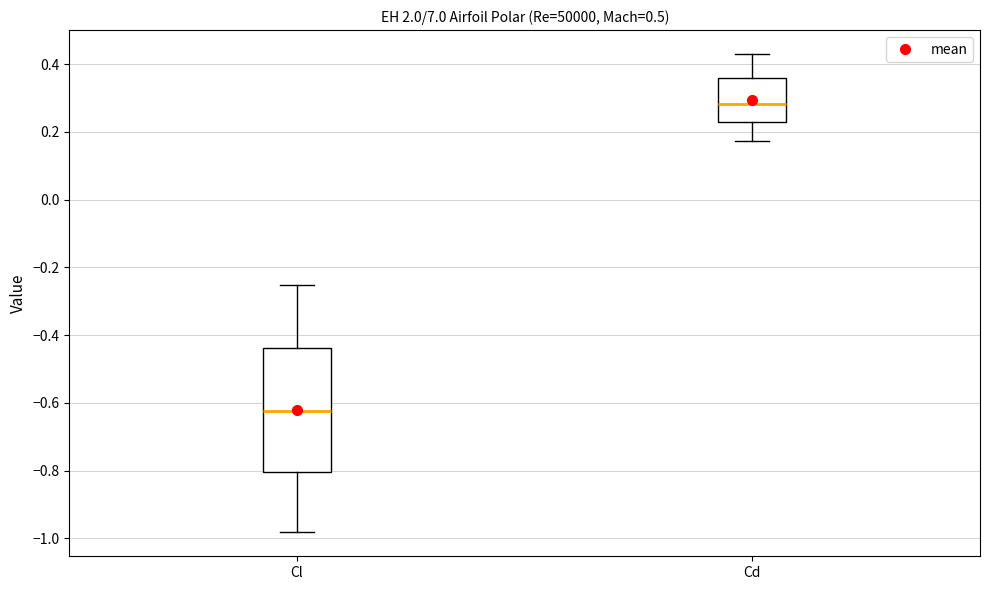

Where does the lower whisker of the box for Cl end on the y-axis? The values are not printed on the chart, so give them approximately, as read against the axis.

-0.98